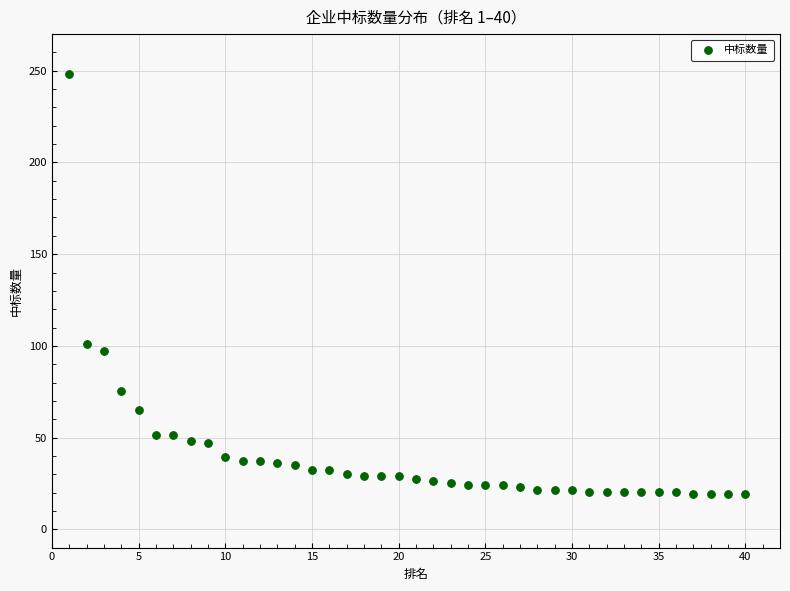

What Y value in the scatter plot is closest to 133?

101.0